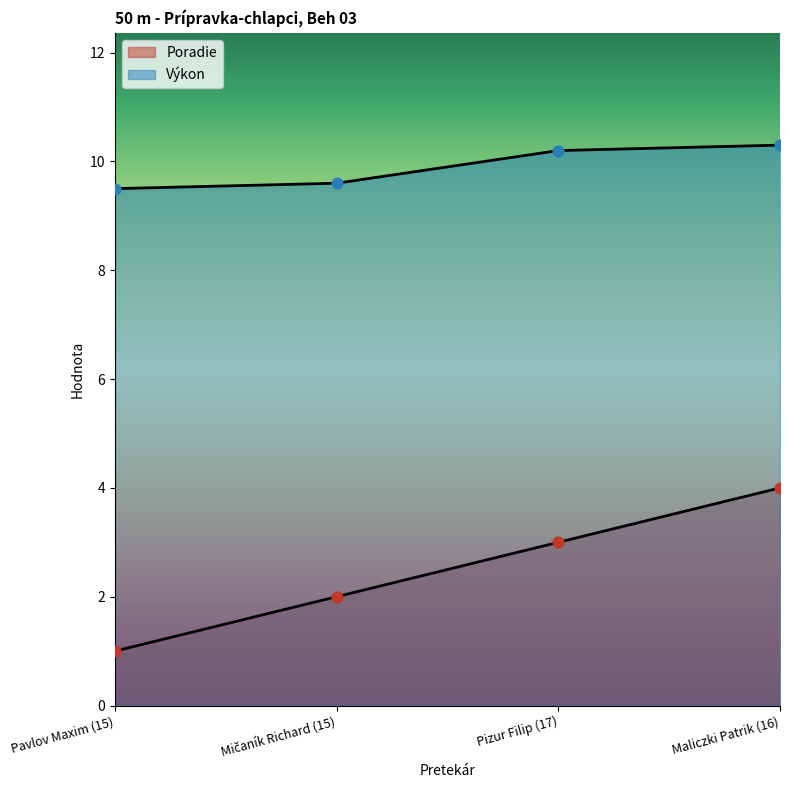

What is the total value across all series at Maliczki Patrik (16)?

14.3